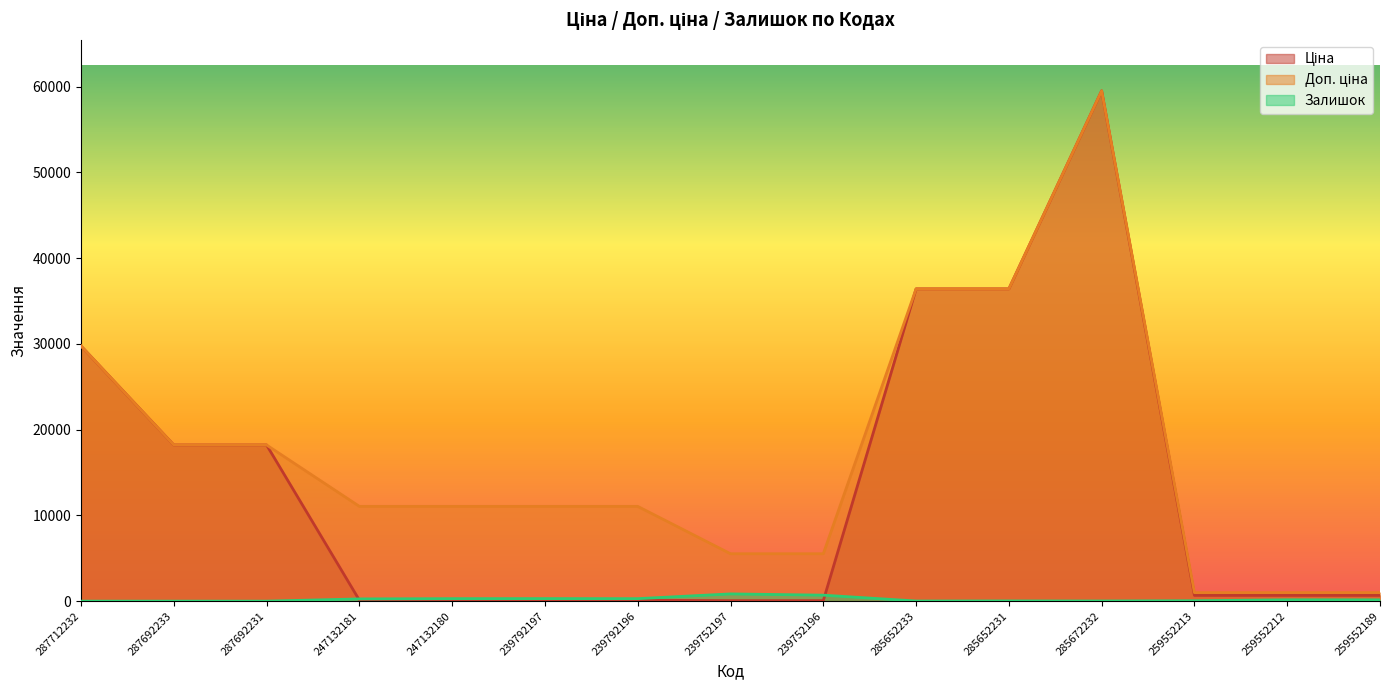

What is the average value of the Ціна series?

13408.4